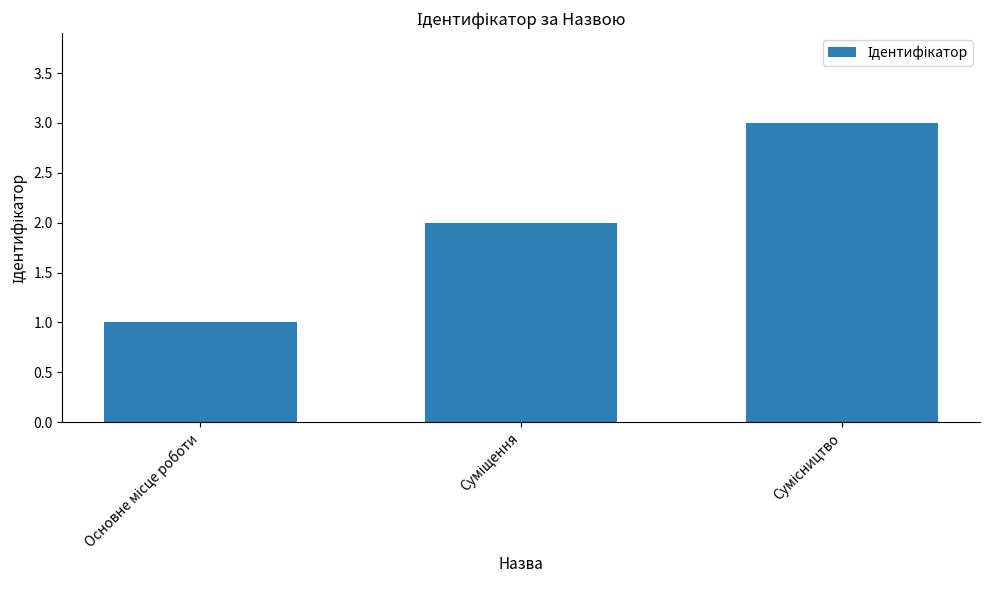

What is the sum of all values?

6